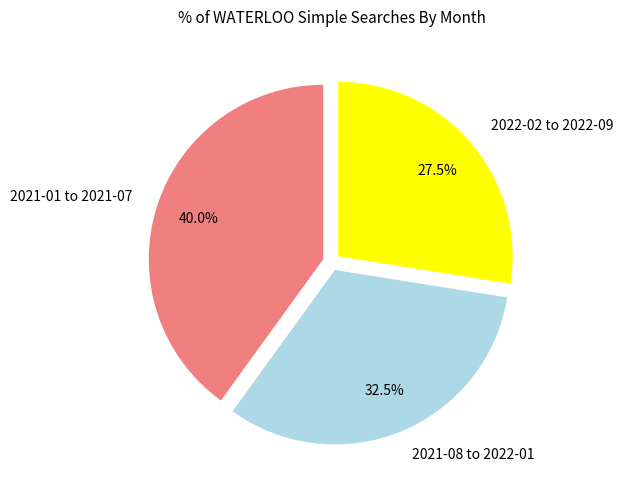

What is the smallest slice in the pie chart?

2022-02 to 2022-09